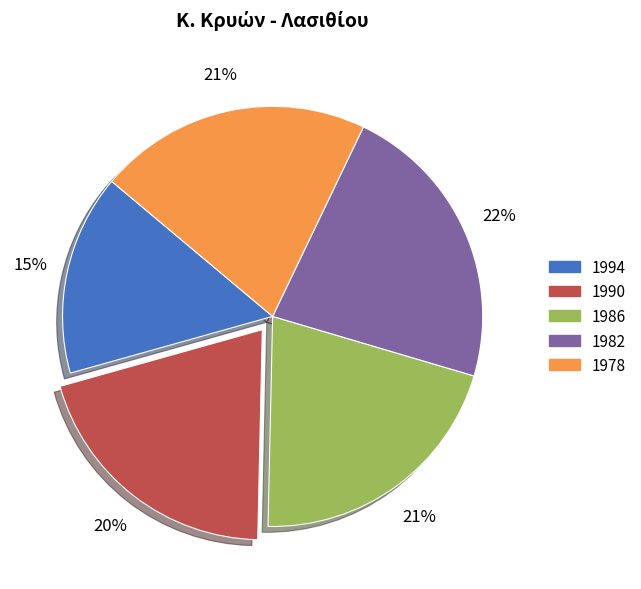

Does 1994 represent more than half of the total?

No